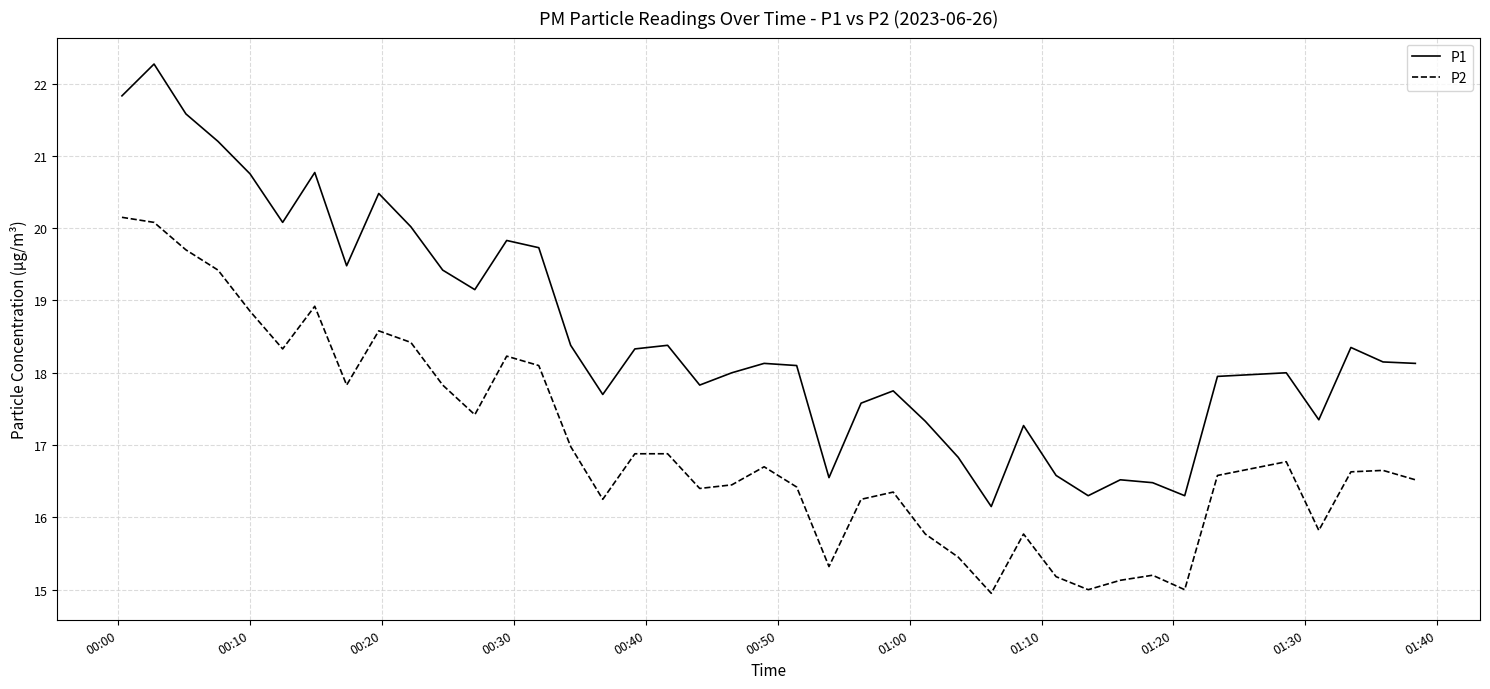

True or false: P1 and P2 cross at least once.

False